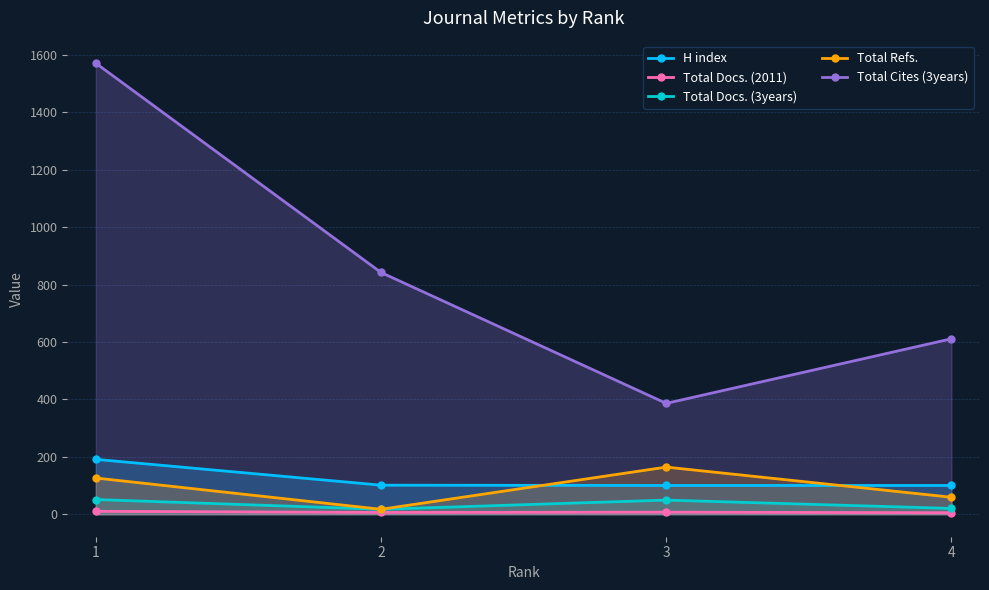

How many data points in H index are less than 101?

2